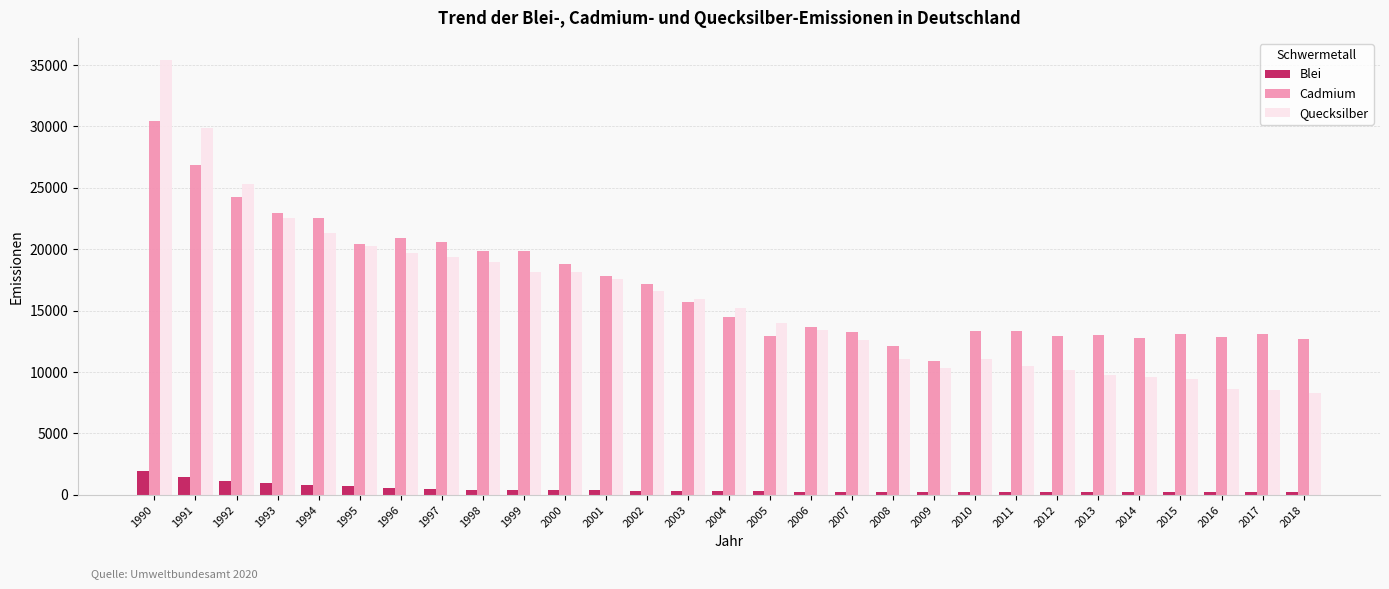

How many bars are there in each group?

3